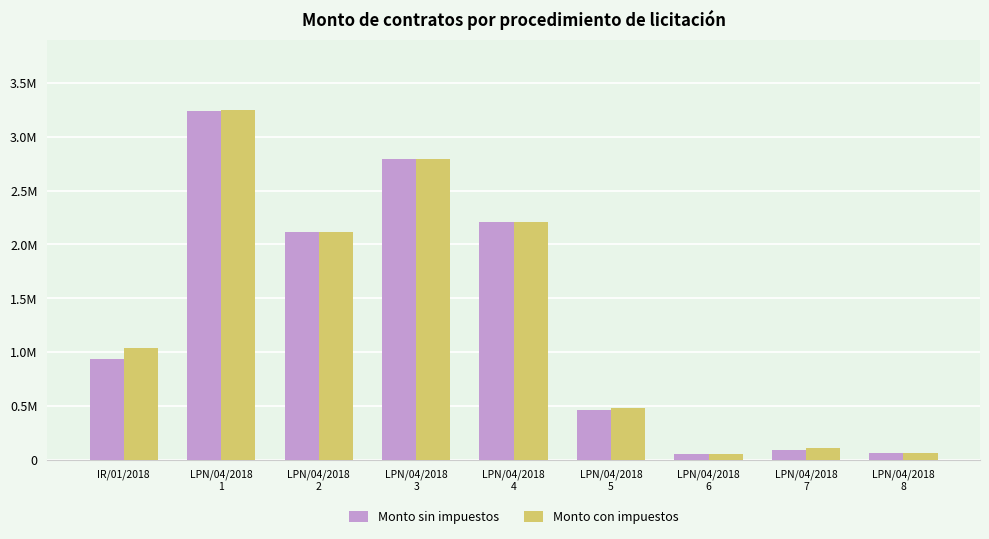

At LPN/04/2018
6, list the series in order from largest to smallest.

Monto sin impuestos, Monto con impuestos